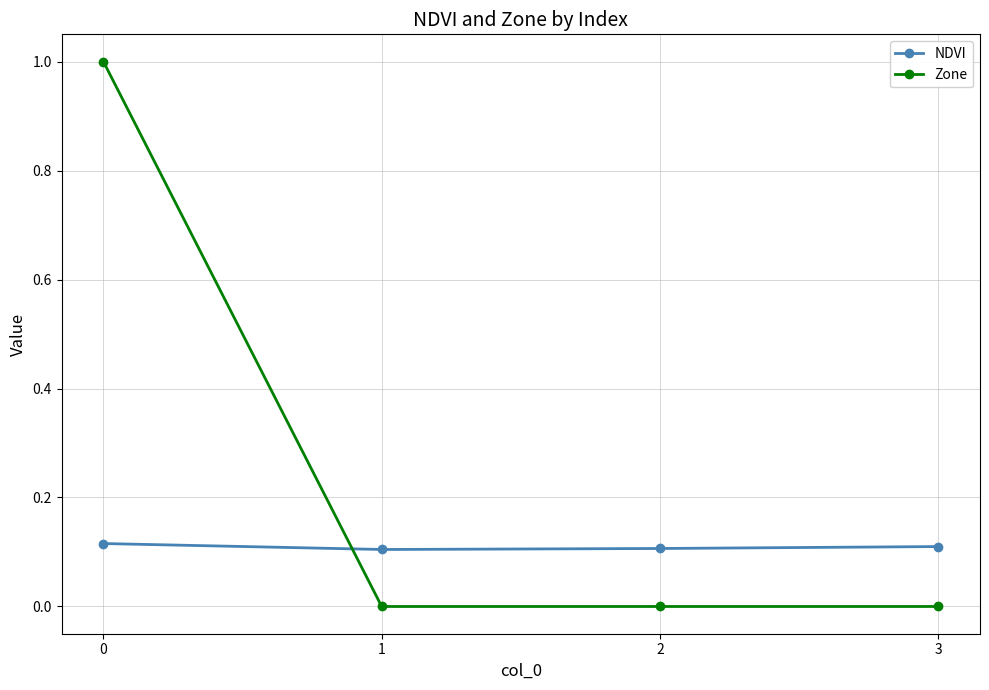

Is the value of Zone at 2 greater than the value of NDVI at 0?

No